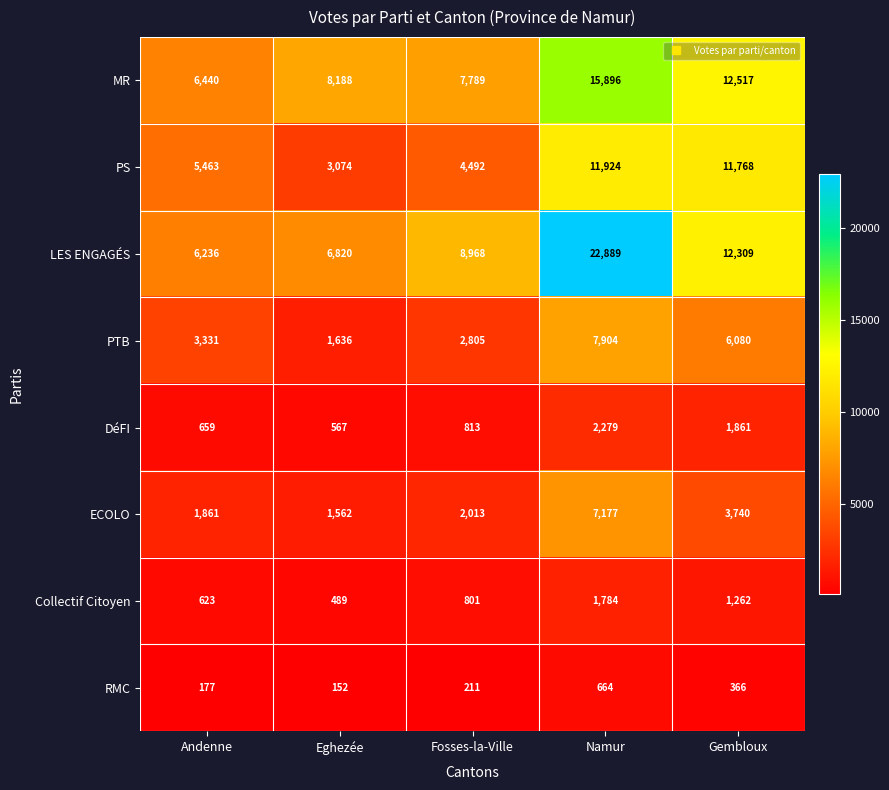

What is the difference between the RMC values at Eghezée and Namur?

512